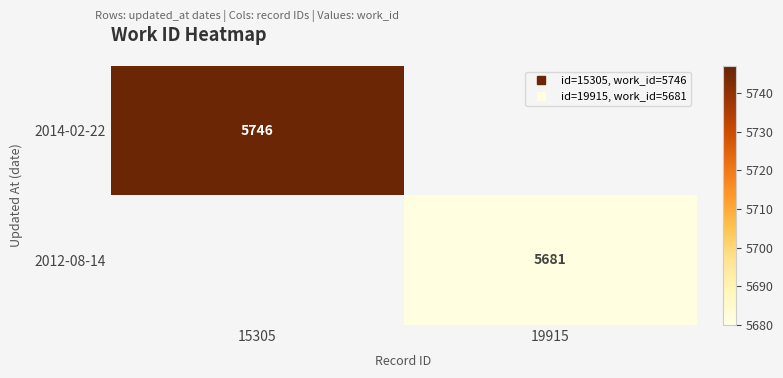

Which category has the highest value in the 2014-02-22 series?

15305